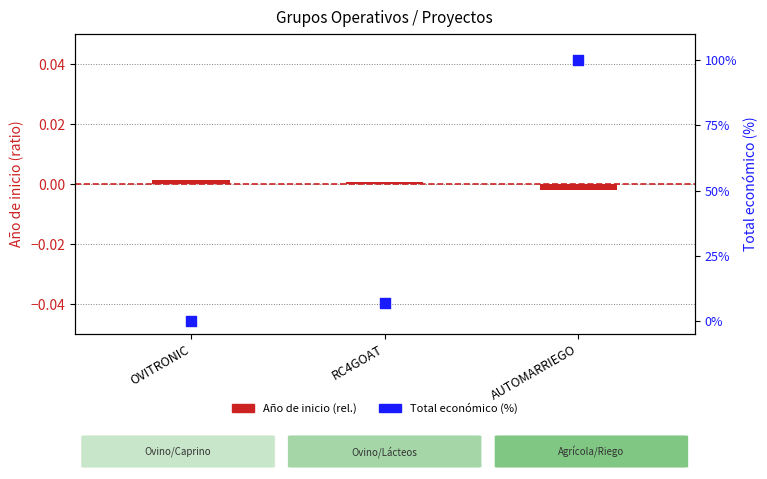

Which series contains the lowest Y value?

Año de inicio (rel.)